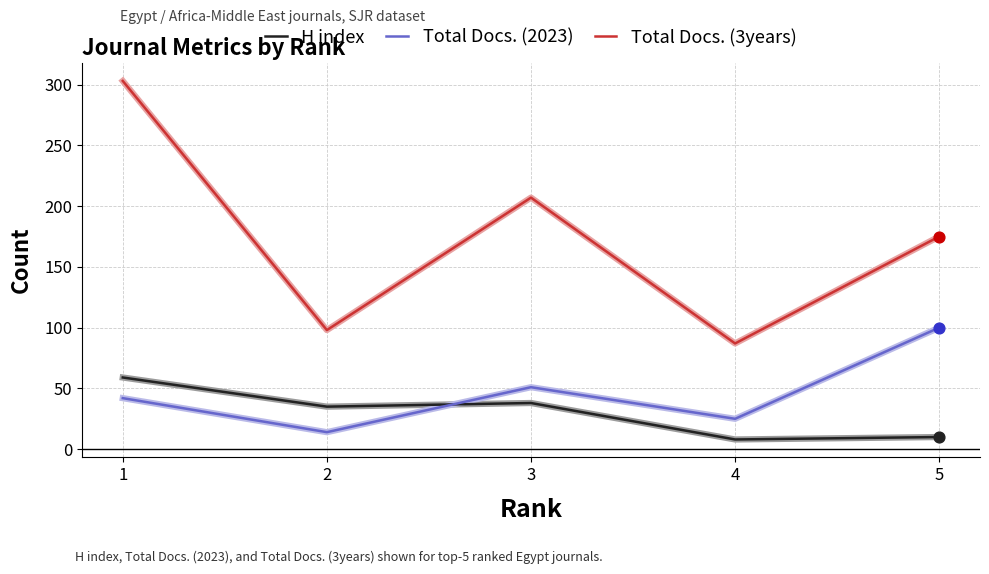

What are all the series names shown in the legend?

H index, Total Docs. (2023), Total Docs. (3years)